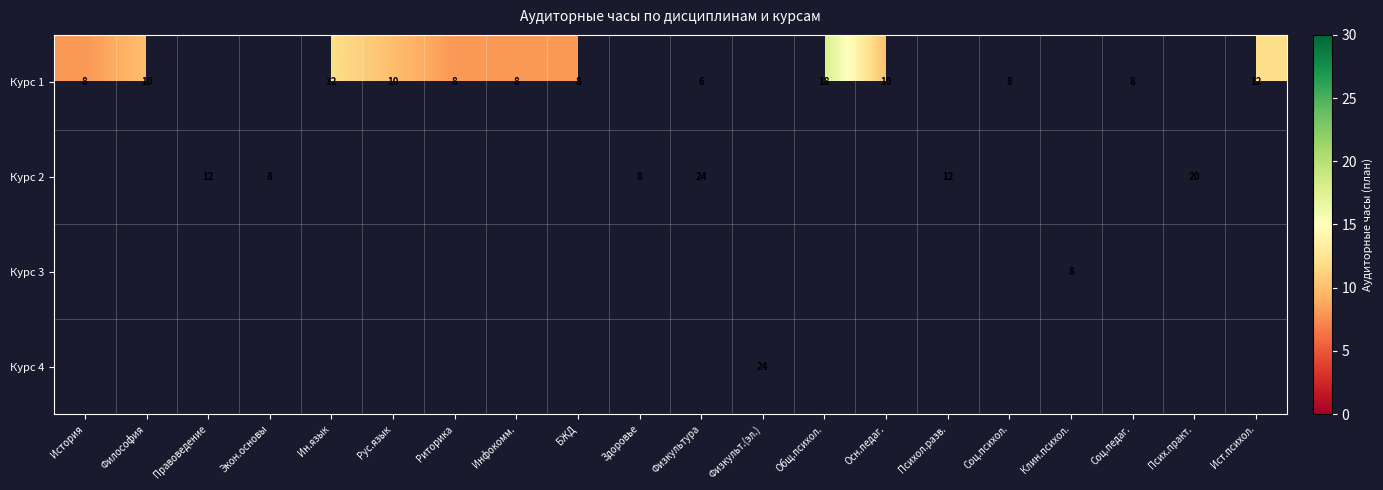

Is it true that Курс 1 equals 6 at Рус.язык?

False